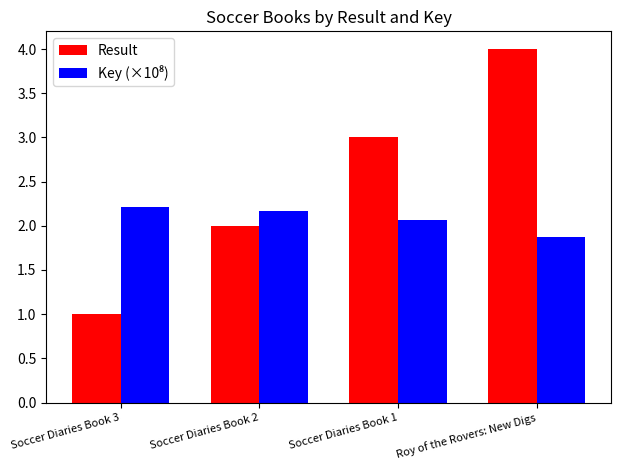

Count the number of categories in the chart.

4